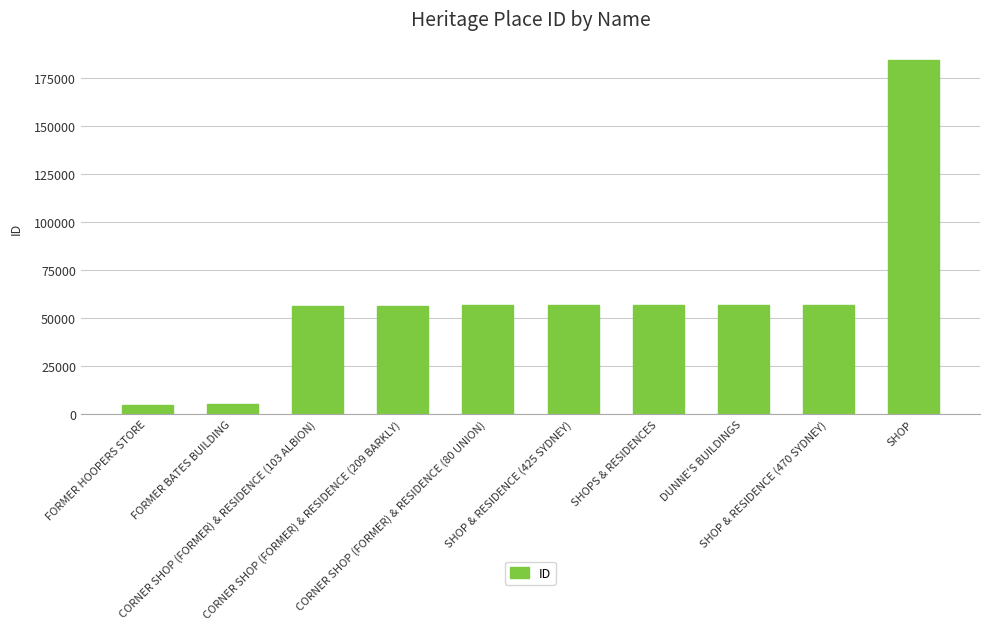

What is the sum of all values?

591053